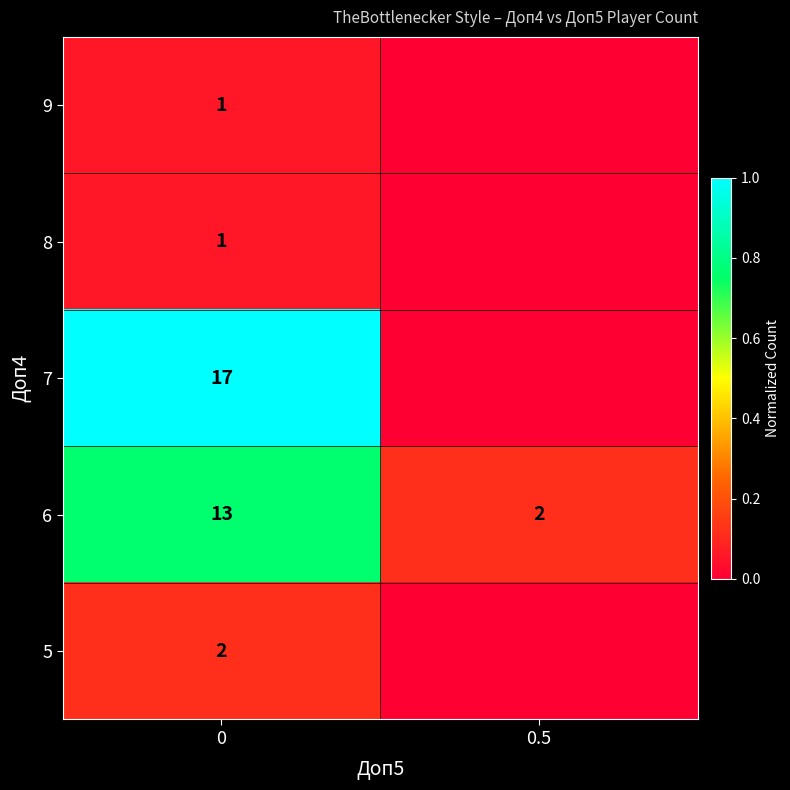

What is the total value across all series at 0.5?

0.1